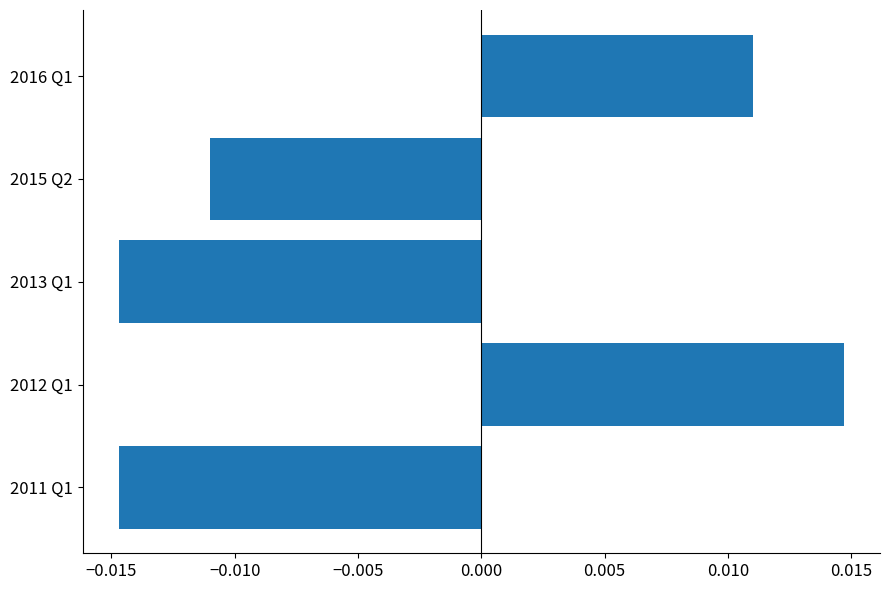

Between 2015 Q2 and 2012 Q1, which is larger?

2012 Q1